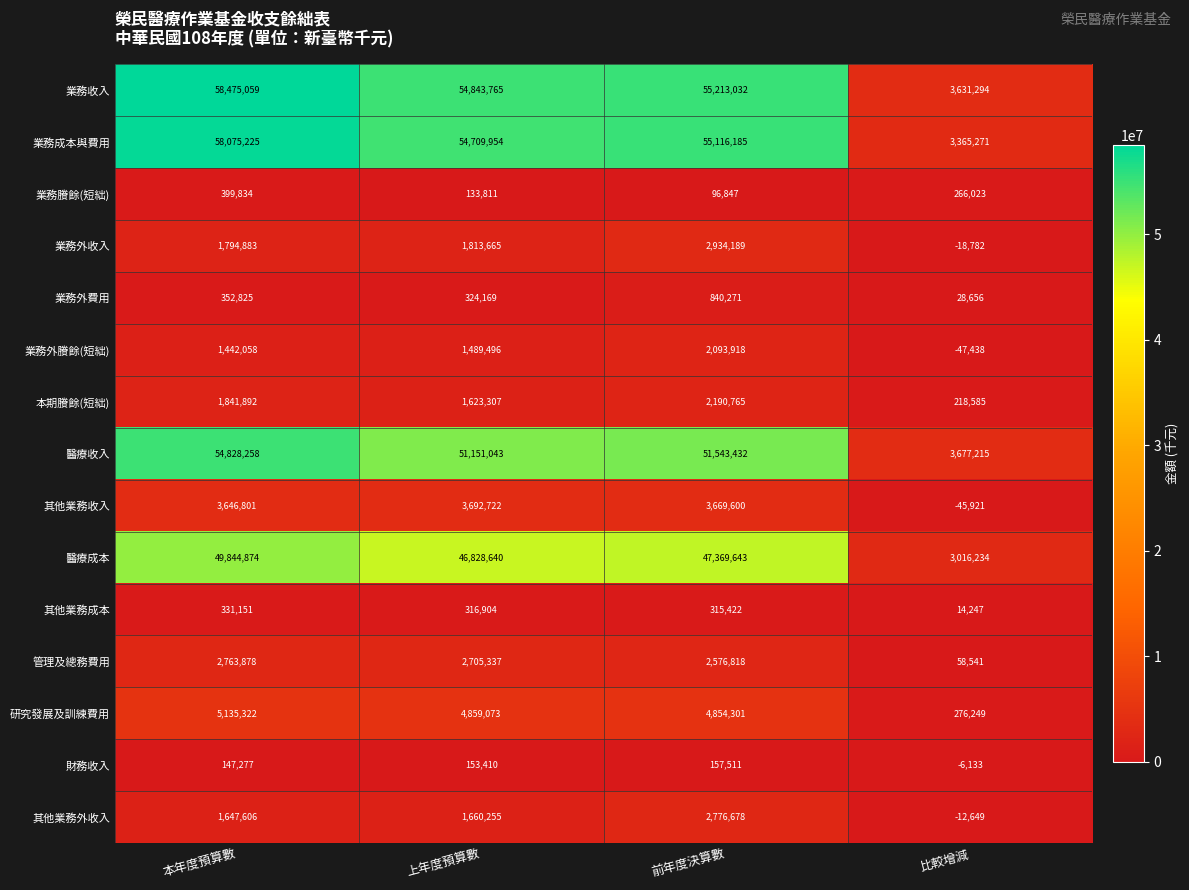

Where does the 管理及總務費用 series first go above 2705337?

本年度預算數